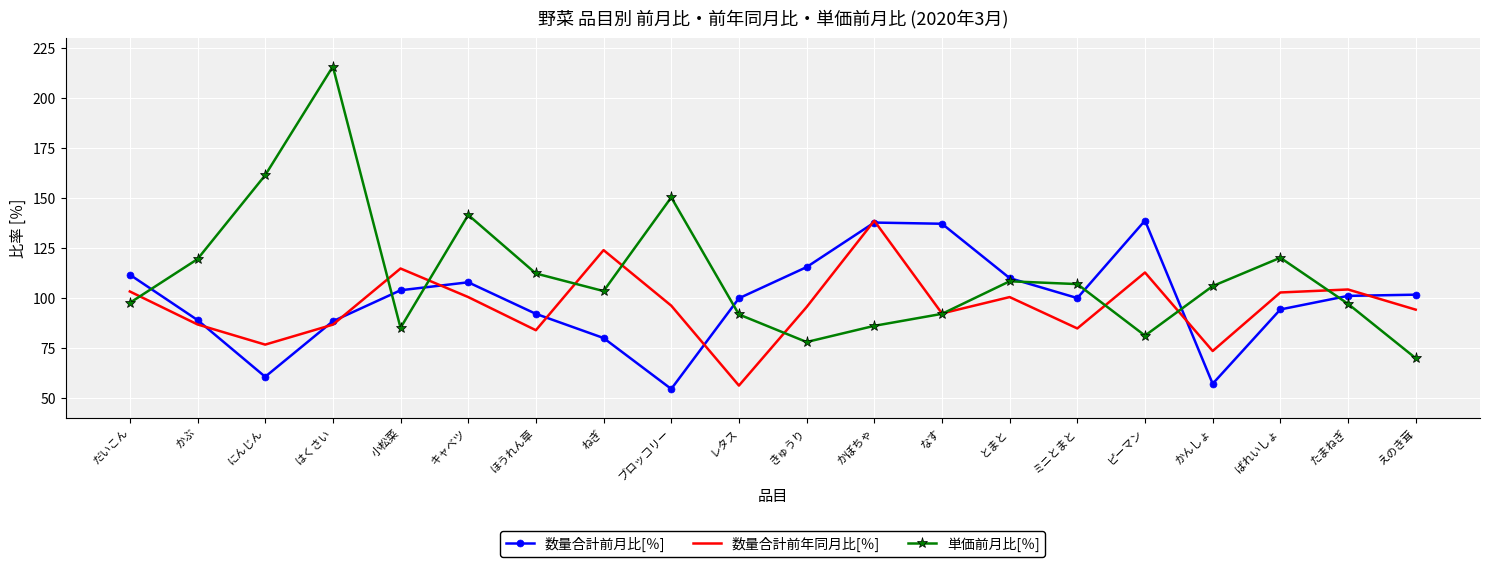

Which label corresponds to the largest value in the chart?

はくさい